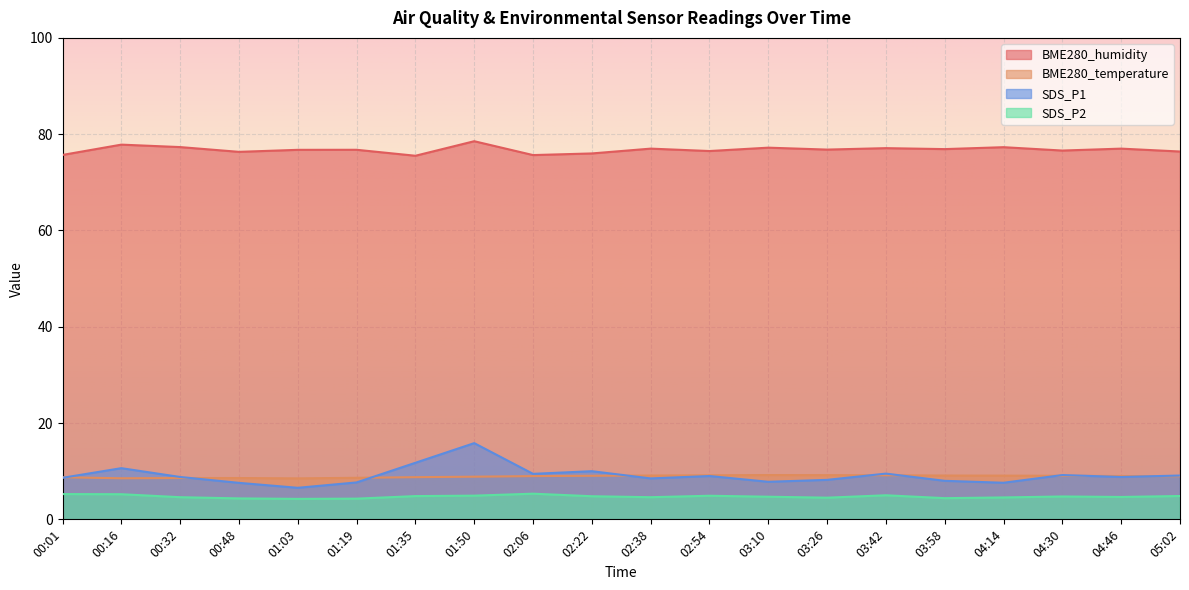

What are all the series names shown in the legend?

BME280_humidity, BME280_temperature, SDS_P1, SDS_P2